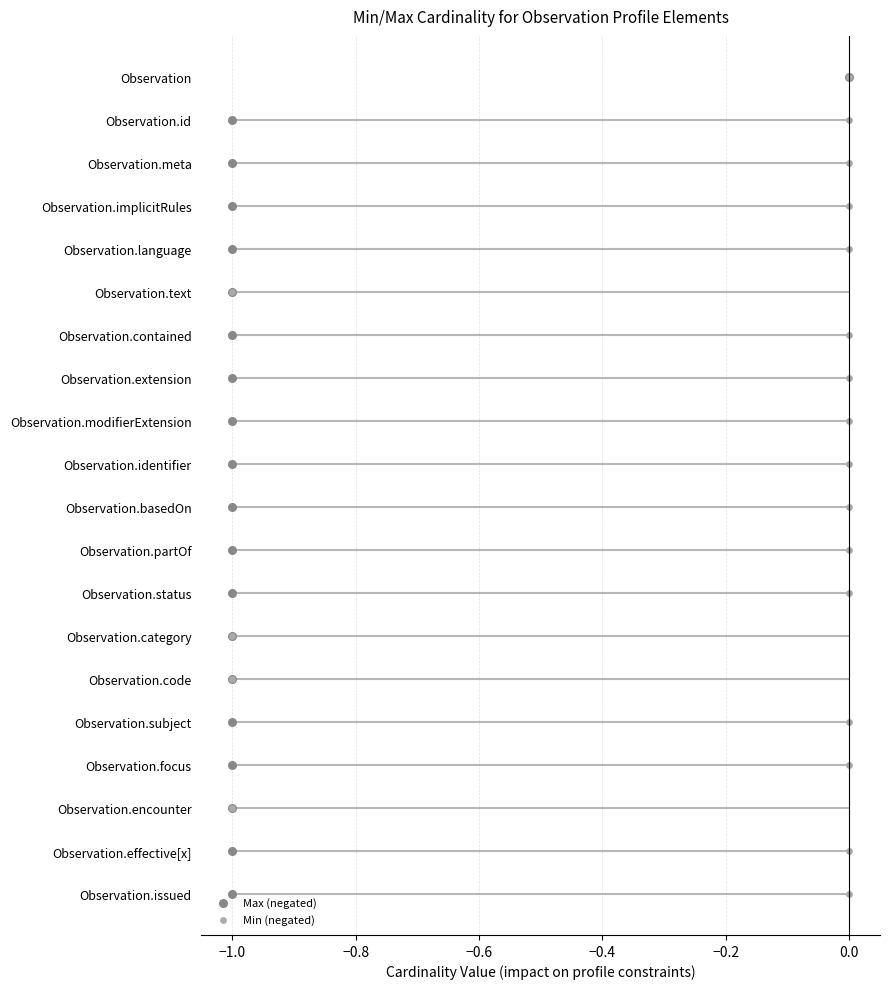

Which series has the largest total across all categories?

Max (negated)